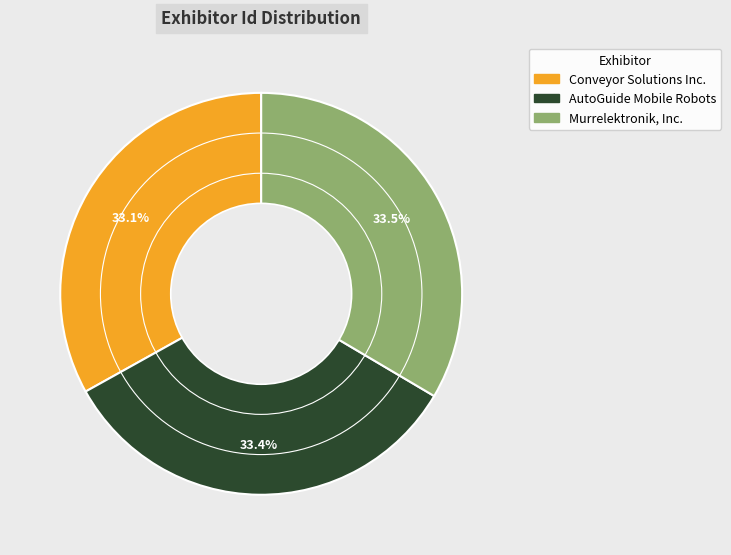

Is Conveyor Solutions Inc. the majority of the pie?

No